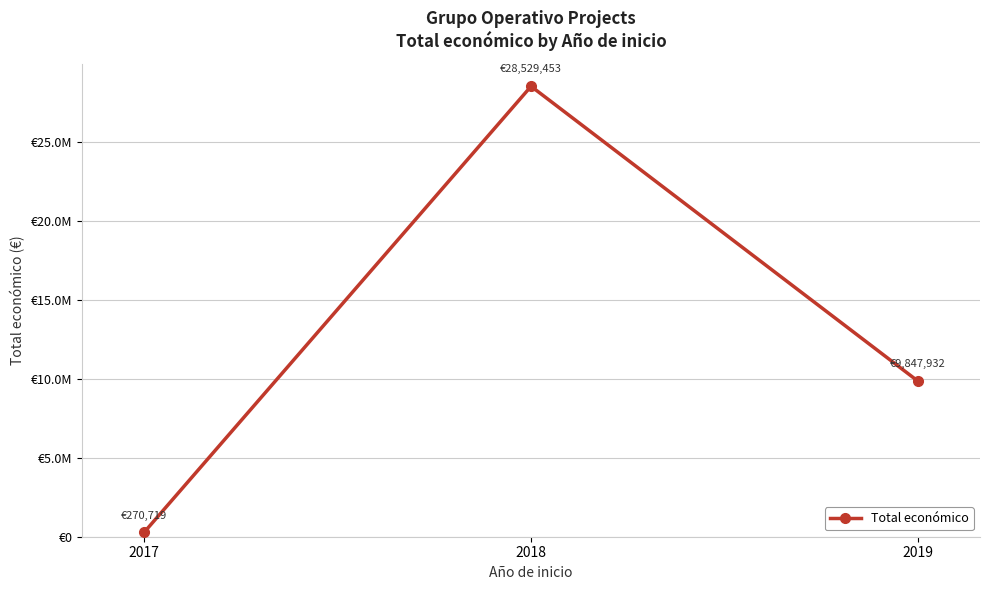

Rank the categories by value from highest to lowest.

2018, 2019, 2017